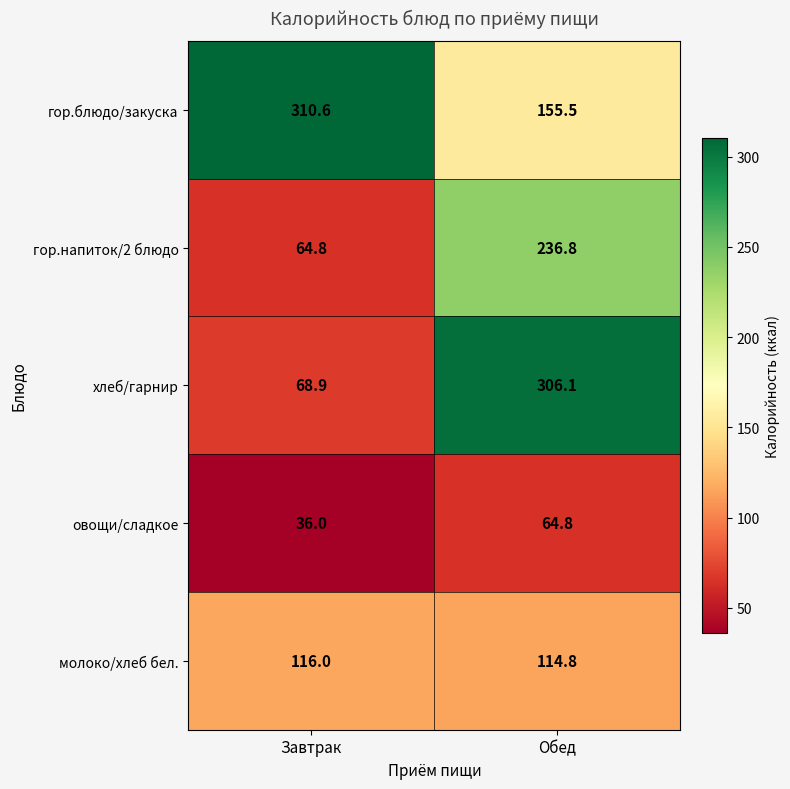

Which series has the widest spread of values?

хлеб/гарнир